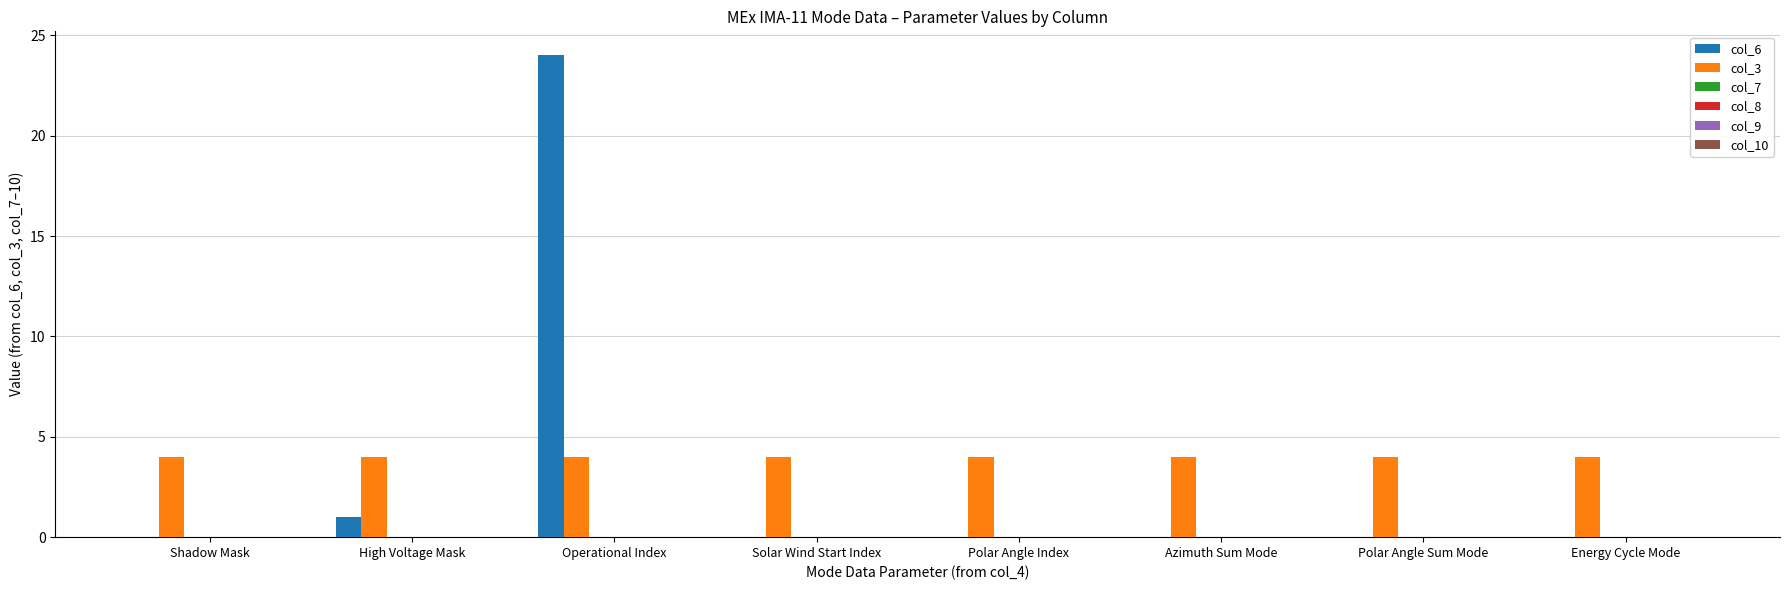

At which category is the sum across all series the highest?

Operational Index